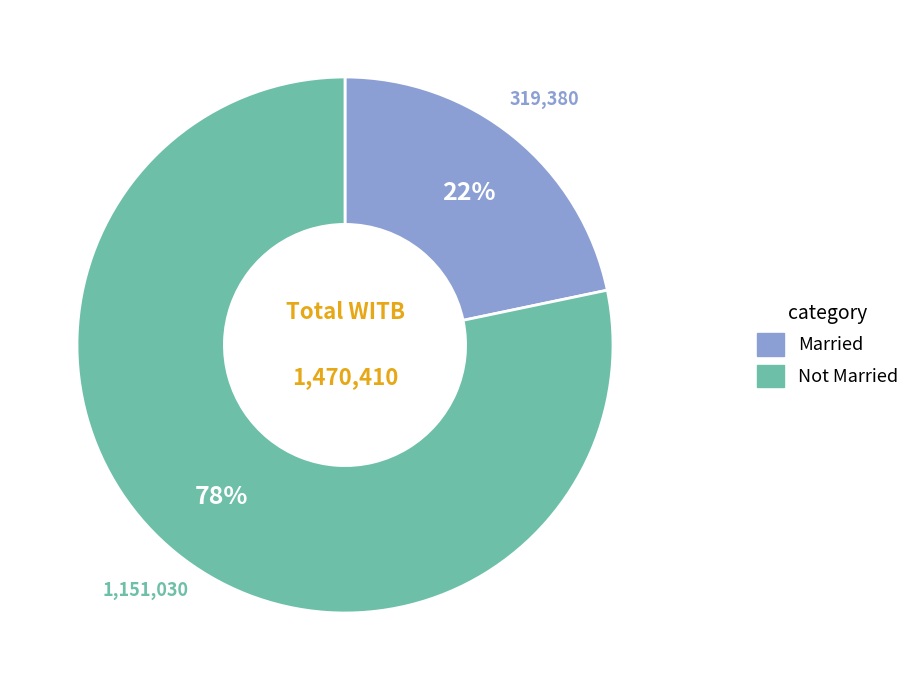

How many slices are in this pie chart?

2